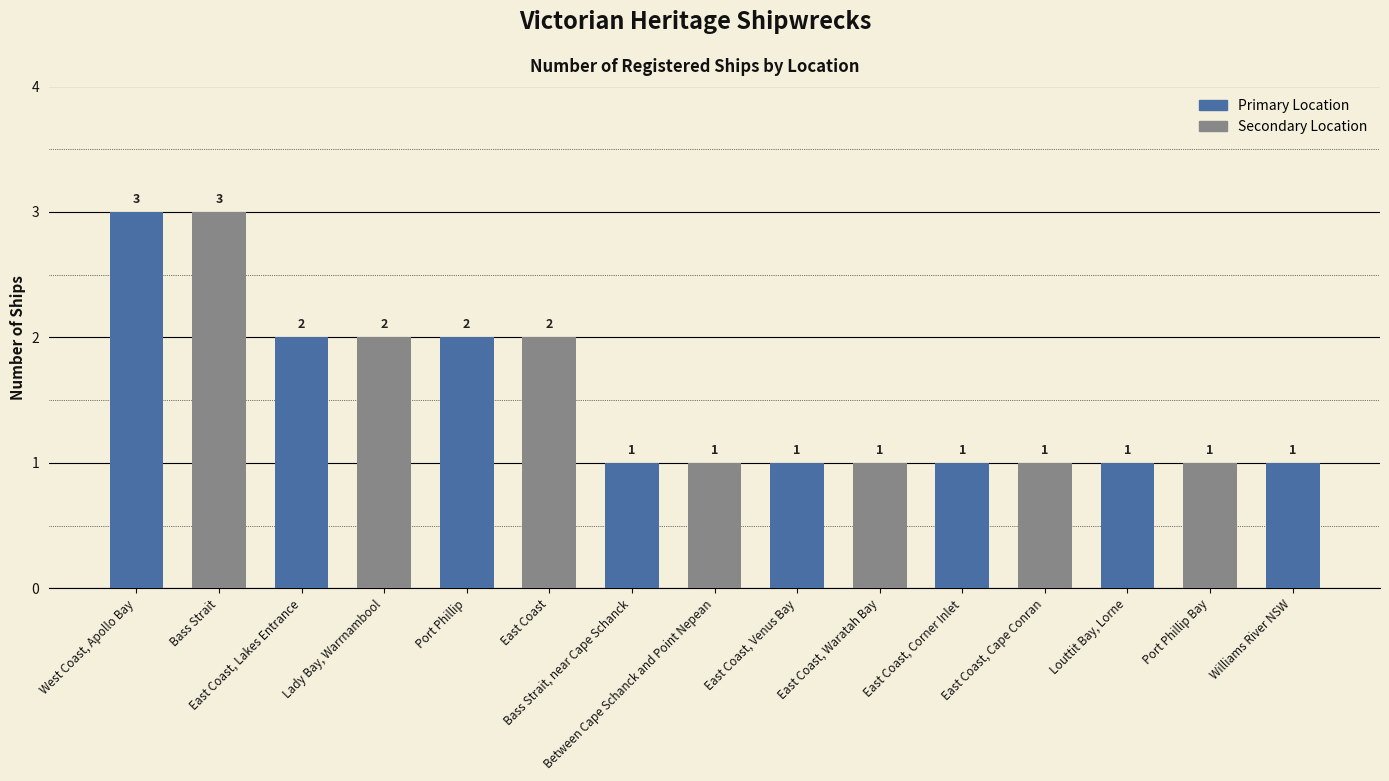

What is the difference between the second highest and minimum values?

2